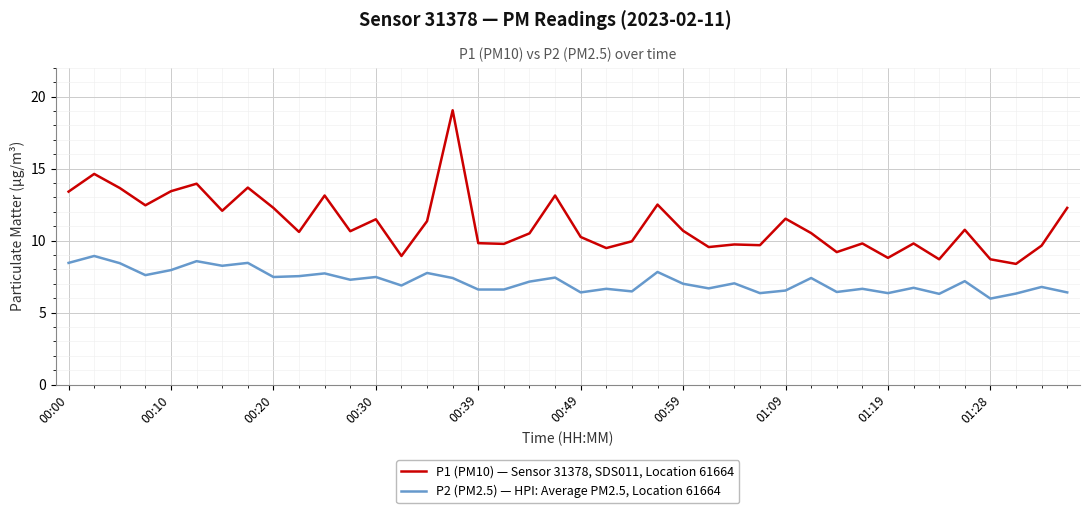

Rank the series by their average value, from highest to lowest.

P1 (PM10) — Sensor 31378, SDS011, Location 61664, P2 (PM2.5) — HPI: Average PM2.5, Location 61664